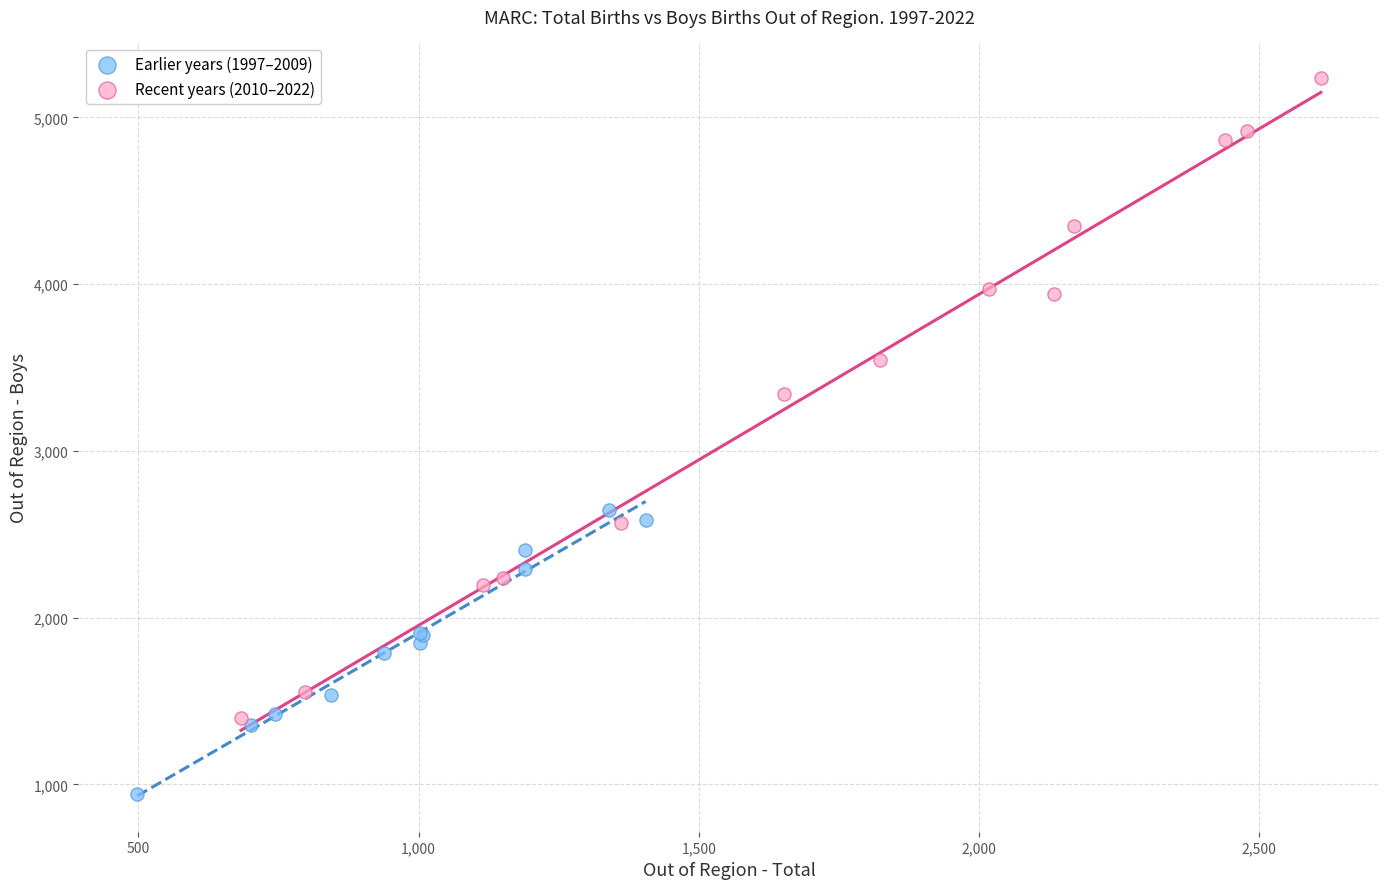

Which series reaches the minimum Y coordinate?

Earlier years (1997–2009)